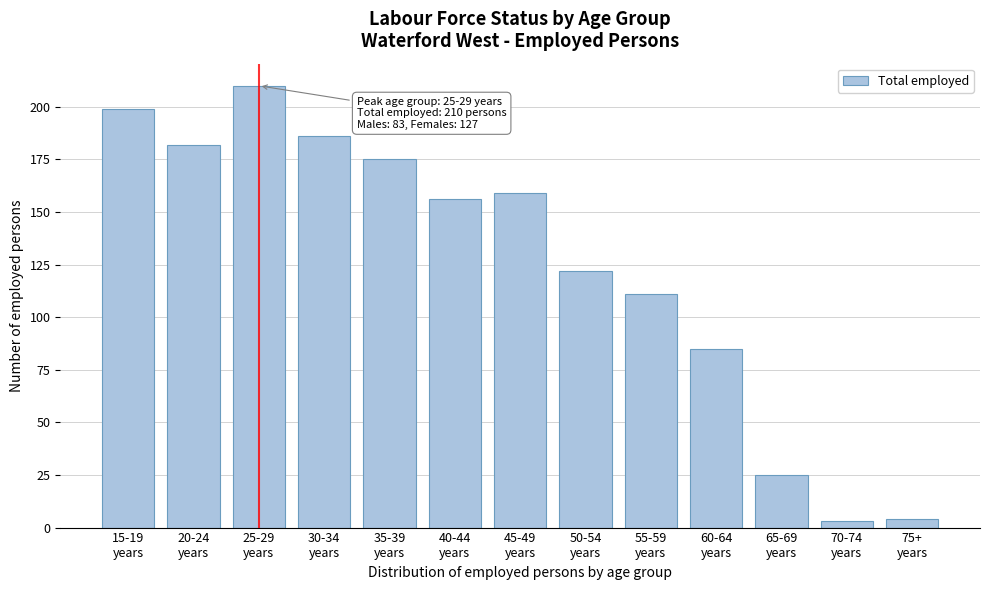

Reading left to right, what are all the values shown in this chart?

199	182	210	186	175	156	159	122	111	85	25	3	4